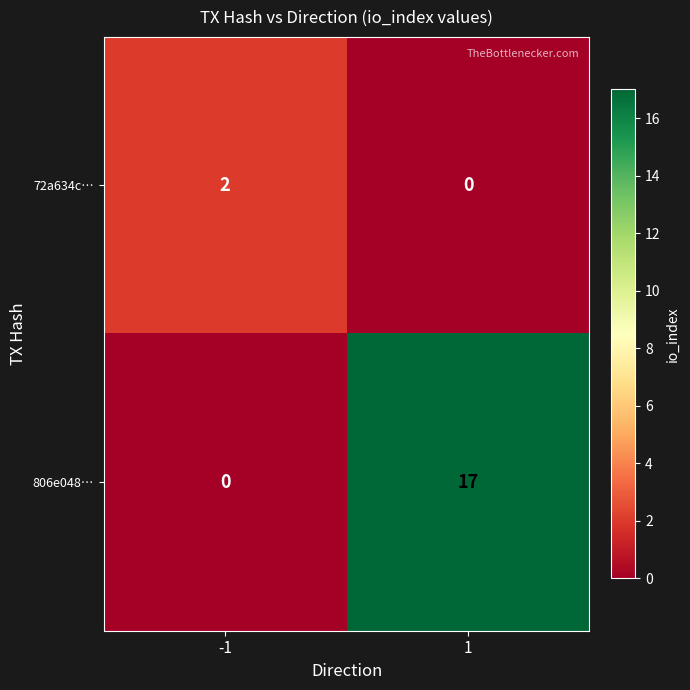

What is the difference between the 806e048… values at 1 and -1?

17